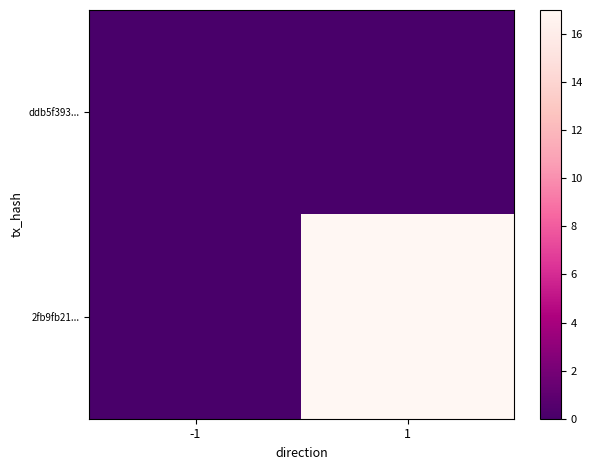

Rank the series by their maximum value, from highest to lowest.

2fb9fb21..., ddb5f393...